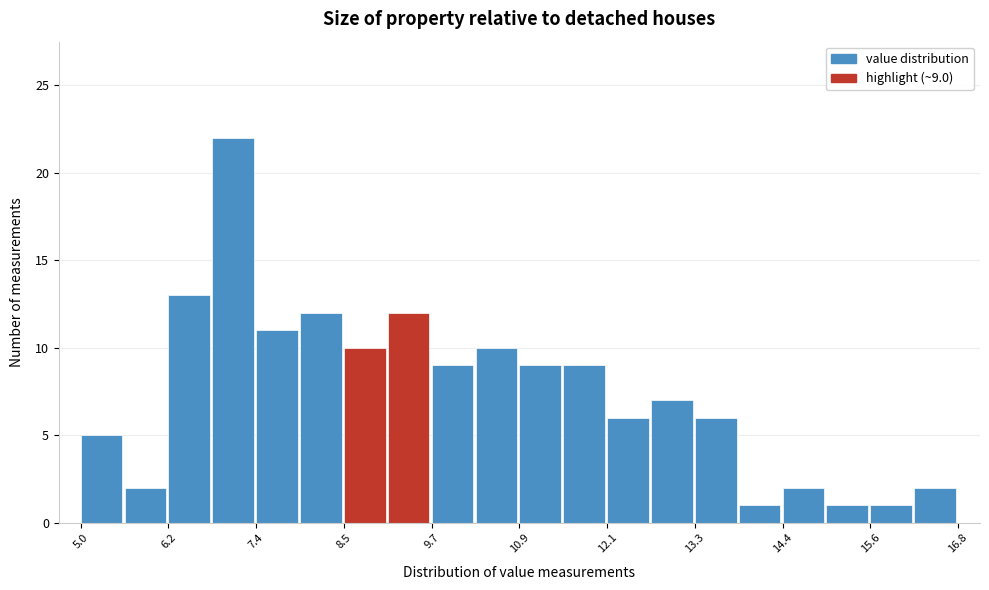

Around what value on the x-axis is the tallest bar? Give the approximate position of its centre, as read against the axis.

7.0